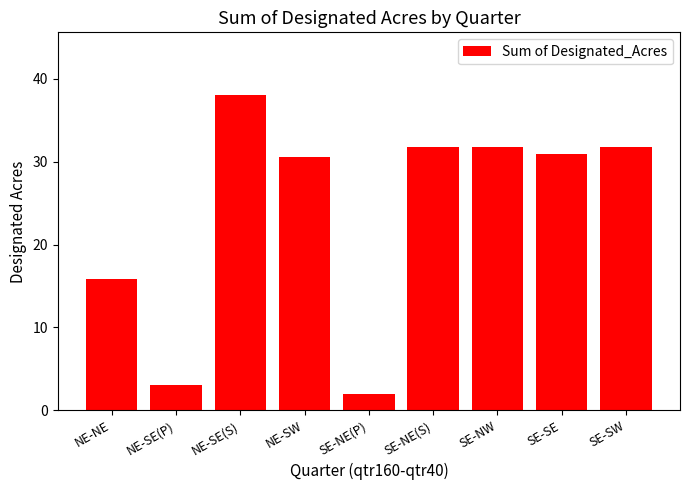

Where is the data nearest to the value 20?

NE-NE